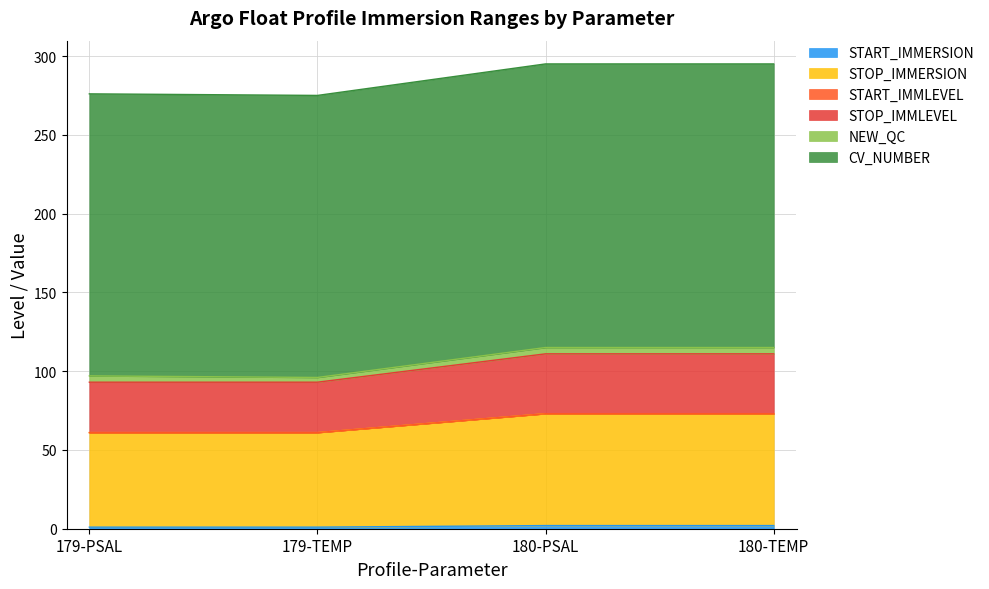

Does the chart display data point markers on the line(s)?

No